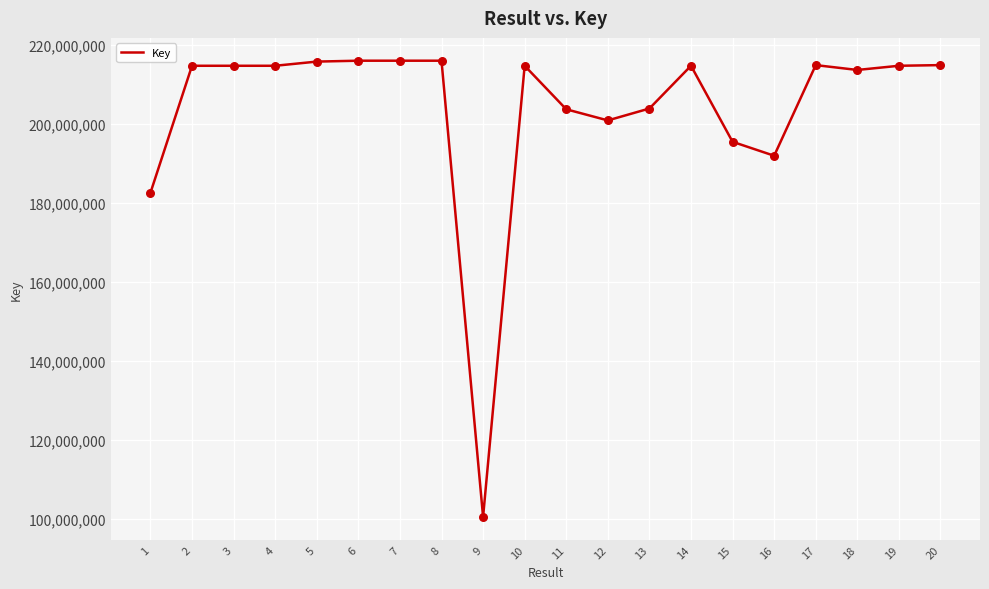

Between 6 and 18, which is larger?

6